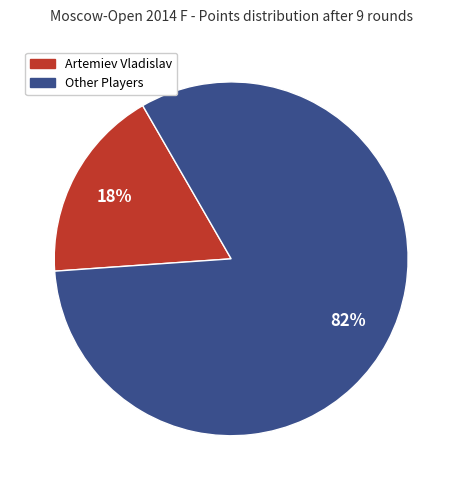

Is it true that Artemiev Vladislav is 18% of the pie?

True